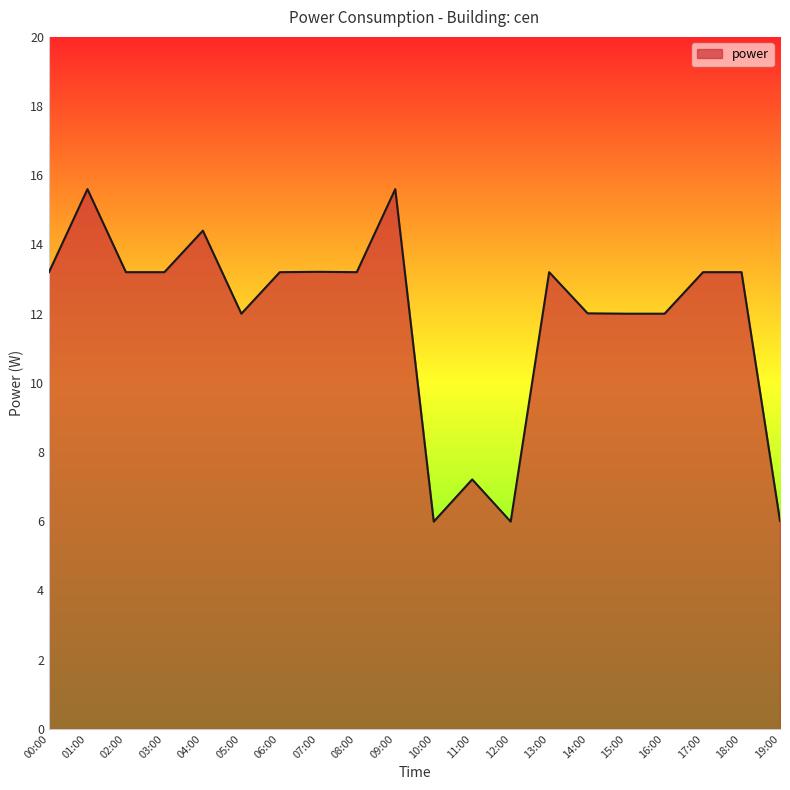

What is the maximum value shown in the chart?

15.6